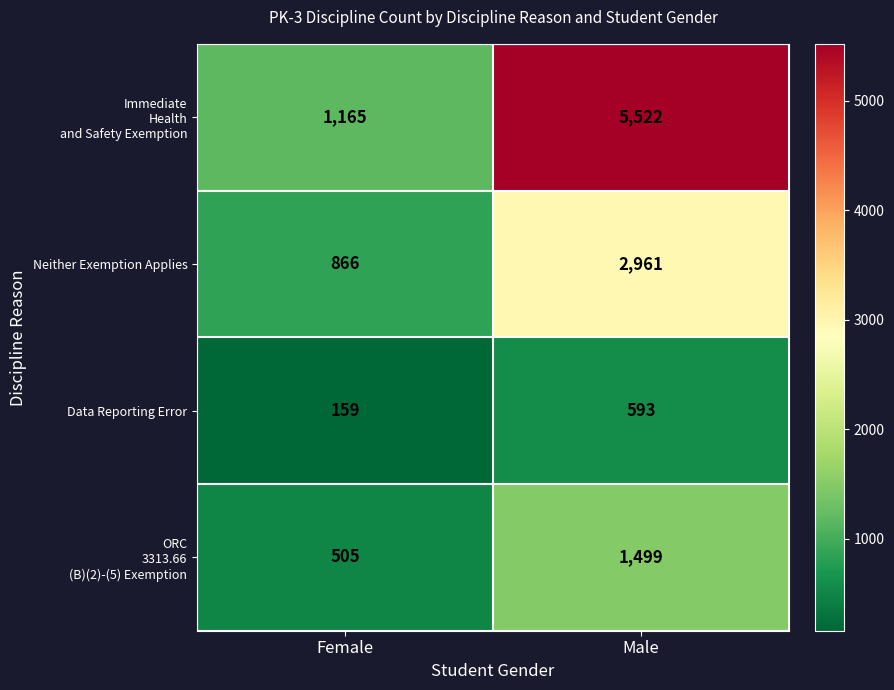

What is the minimum value shown in the chart?

159